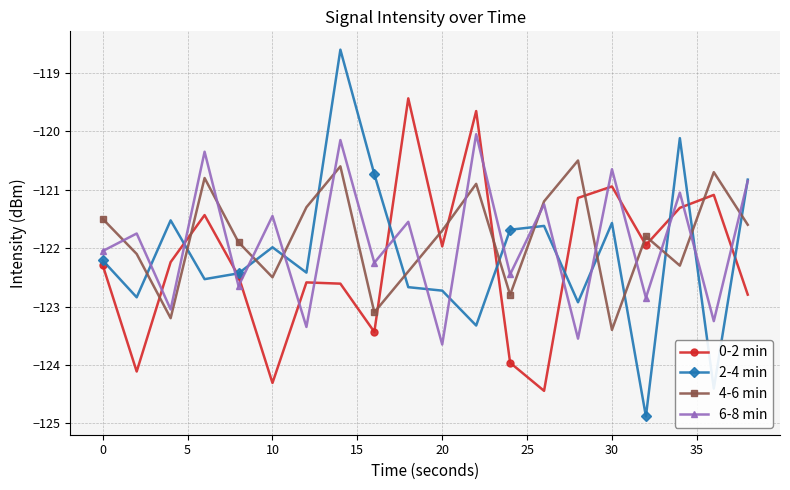

What is the value of the 2-4 min point at the 18th from the left?

-120.1